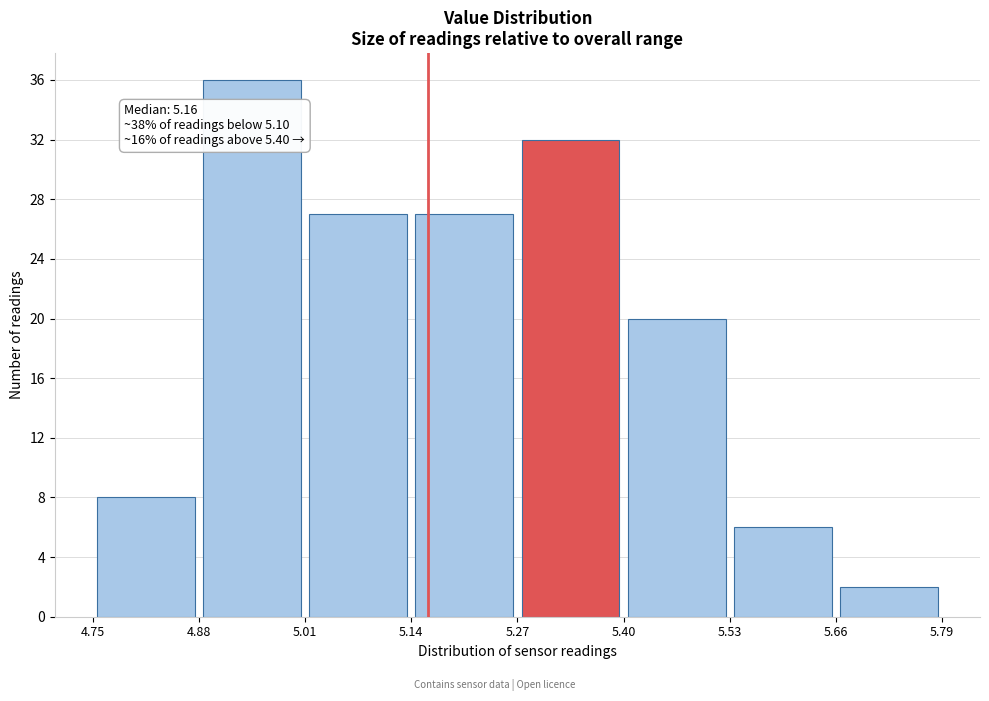

Which range on the x-axis has the tallest bar?

4.88 to 5.01